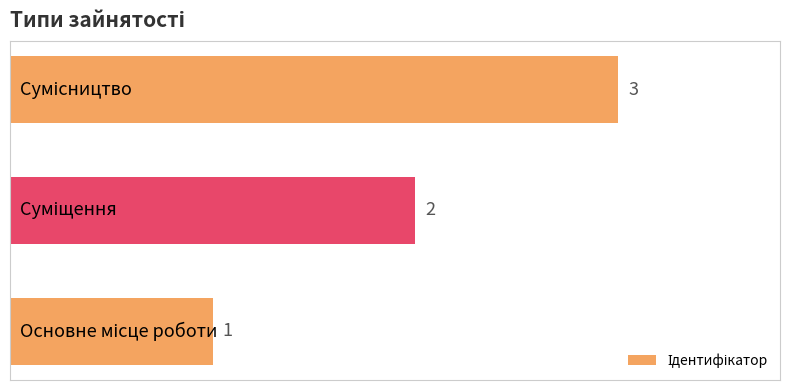

Count the values in the range 1 to 3.

3